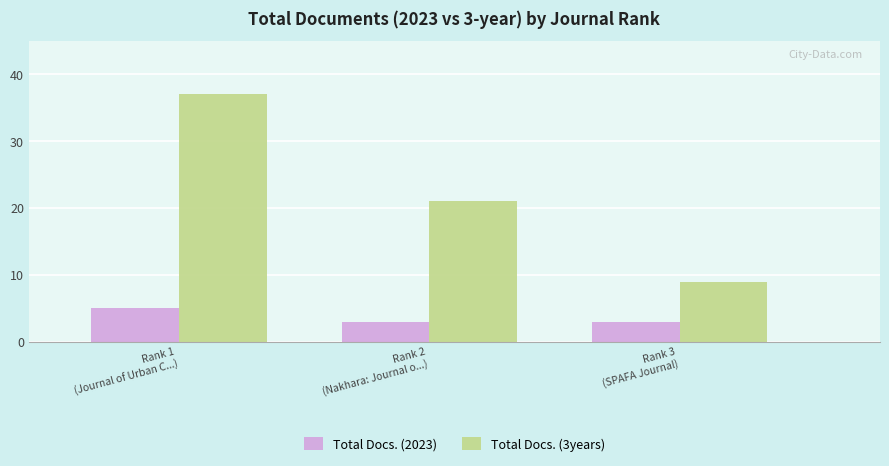

Reading left to right, what are all the values shown in this chart?

Total Docs. (2023): 5	3	3
Total Docs. (3years): 37	21	9